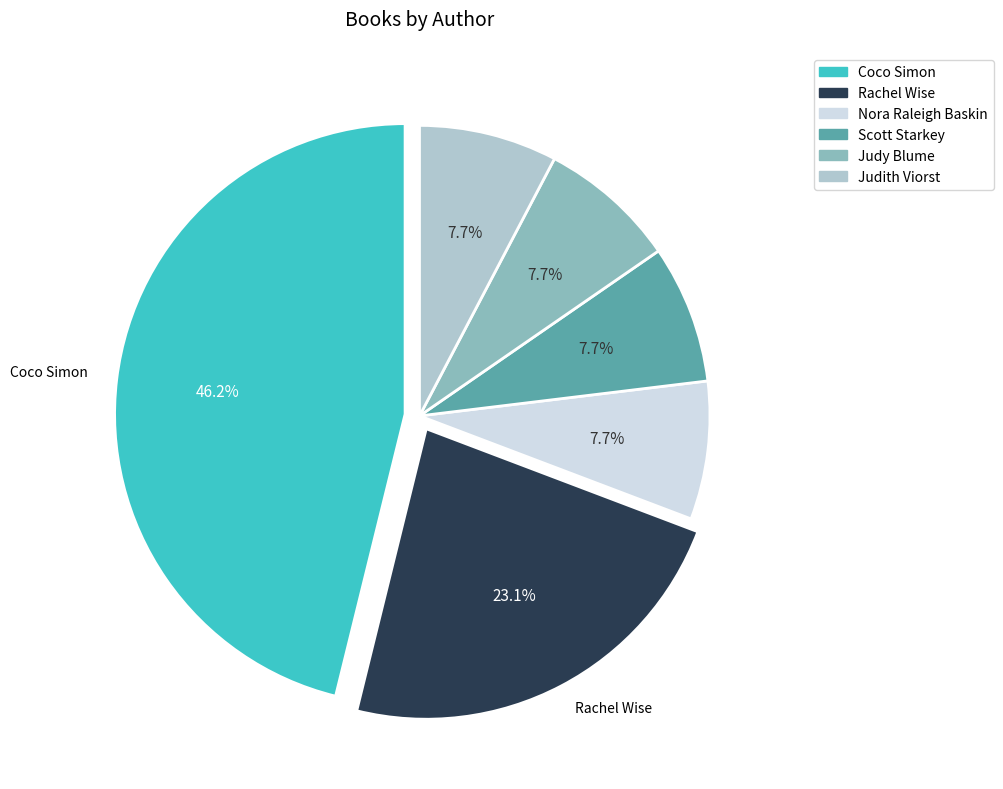

To the nearest percent, what is the difference between the largest and smallest slice percentages?

38%